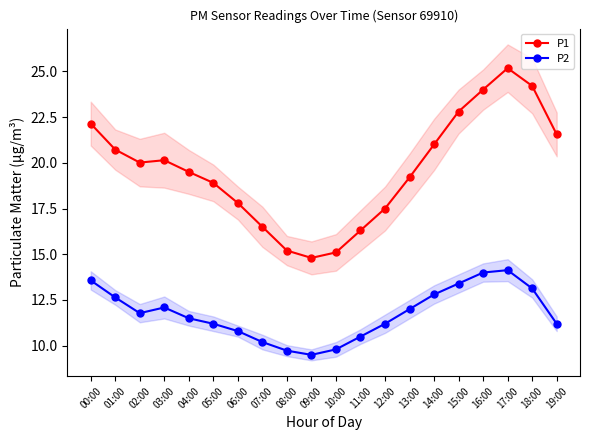

Where does the P1 series first go above 20?

00:00